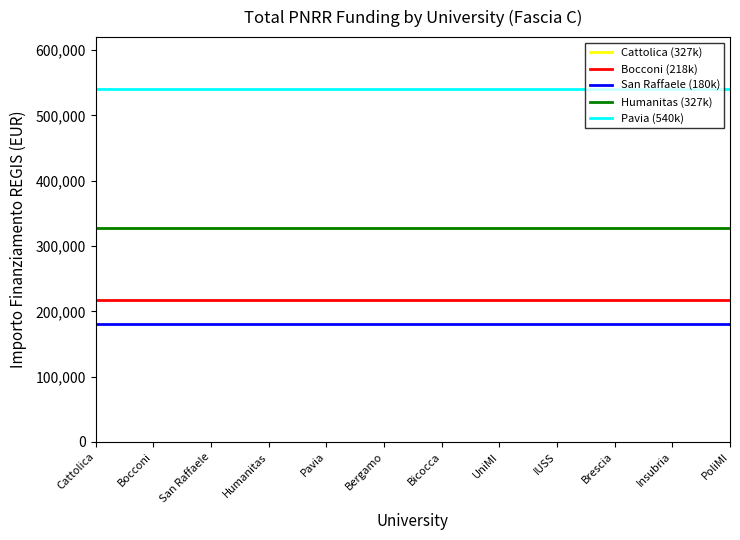

What is the value of the Pavia (540k) point at the 9th from the left?

540000